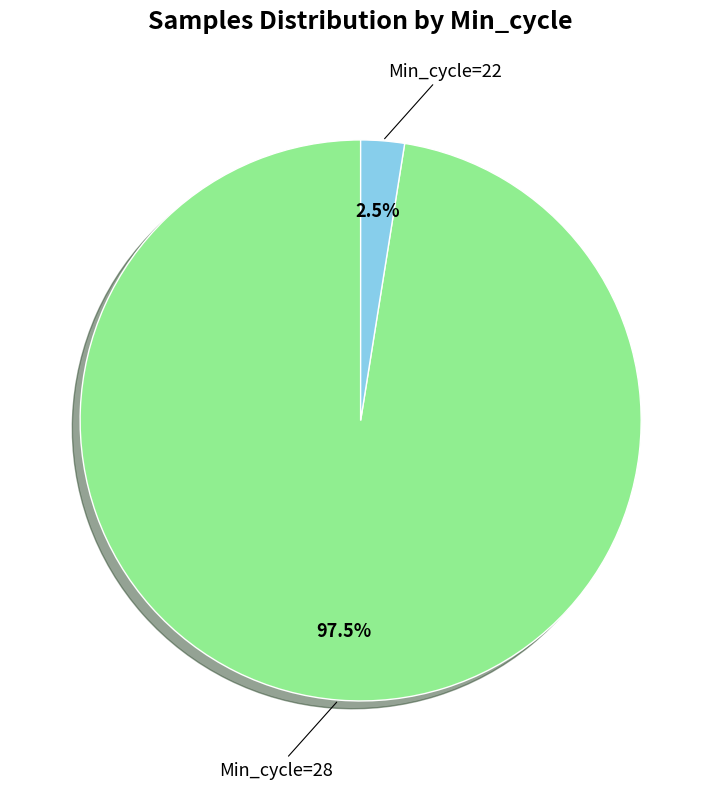

Is there a majority slice in this chart?

Yes